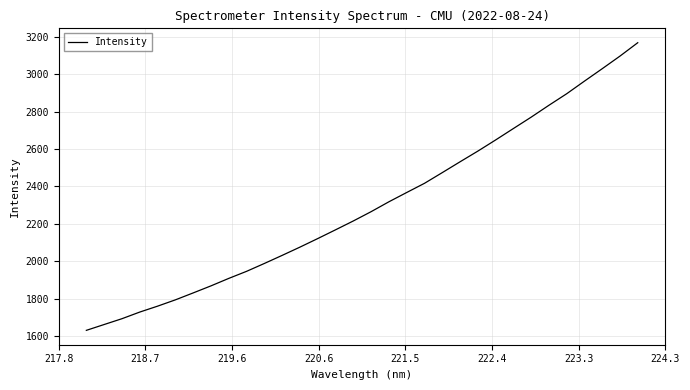

What is the smallest value displayed?

1630.9